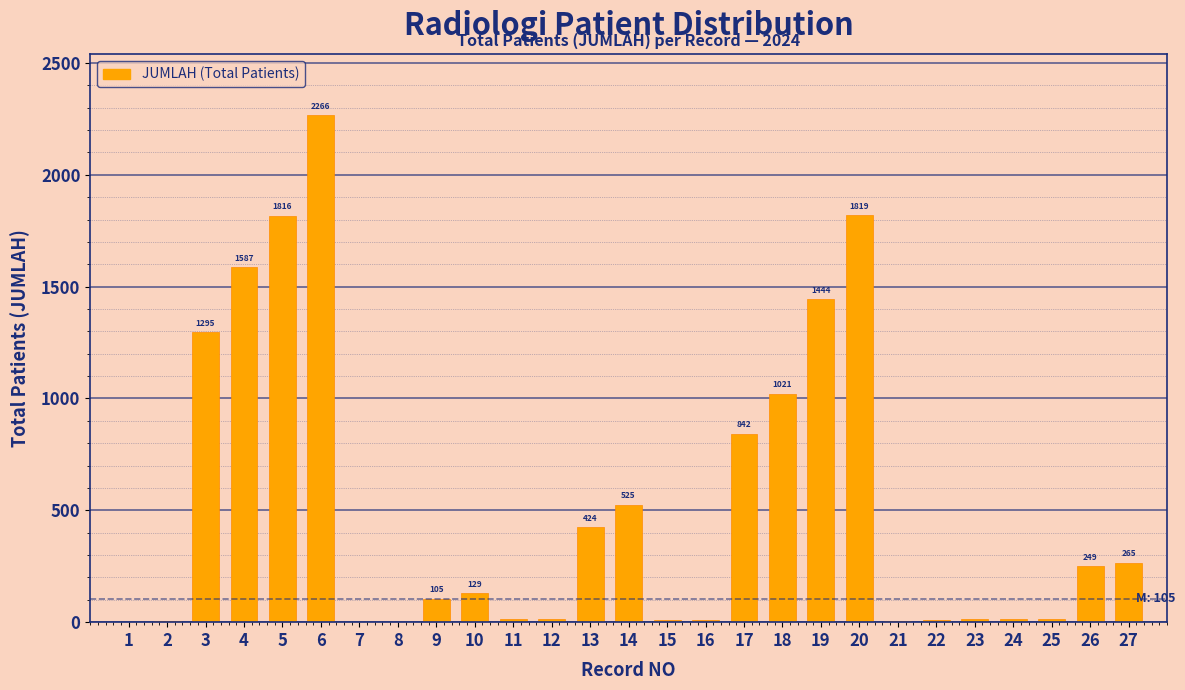

Reading left to right, list all the values displayed in this chart.

1=2	2=7	3=1295	4=1587	5=1816	6=2266	7=2	8=1	9=105	10=129	11=16	12=15	13=424	14=525	15=9	16=11	17=842	18=1021	19=1444	20=1819	21=3	22=9	23=14	24=12	25=14	26=249	27=265